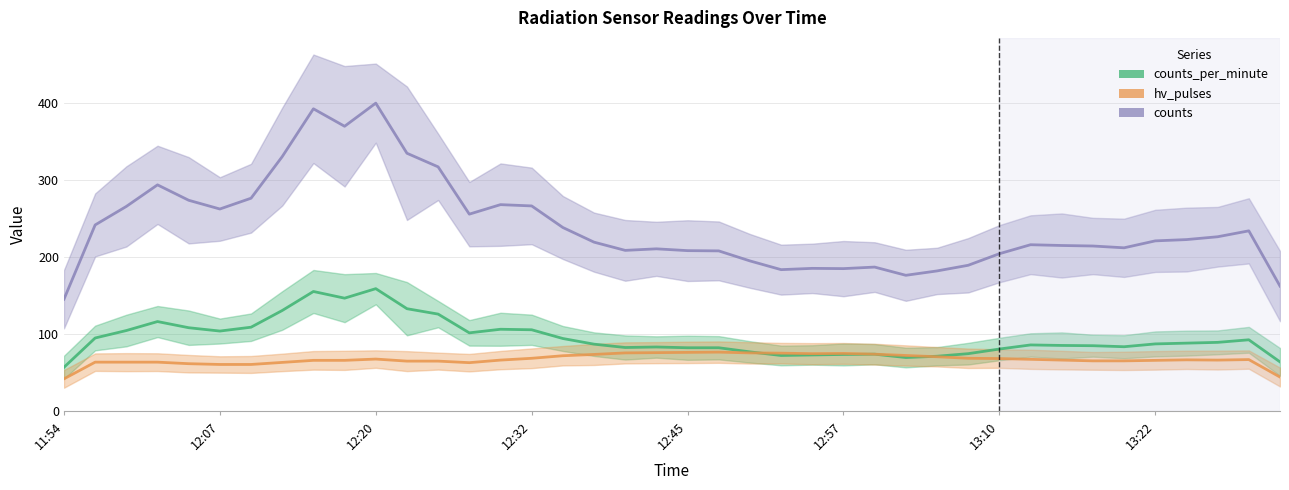

Which series has the widest spread of values?

counts